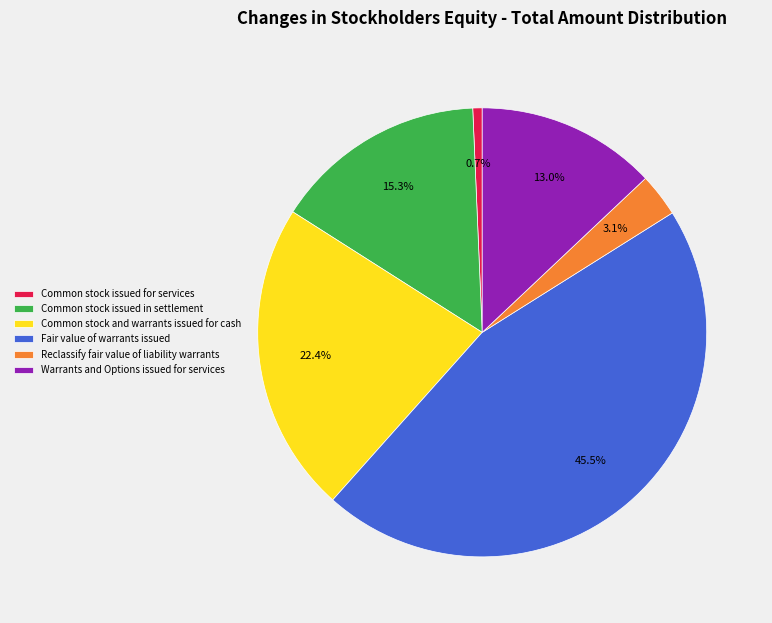

Which slice is the largest?

Fair value of warrants issued